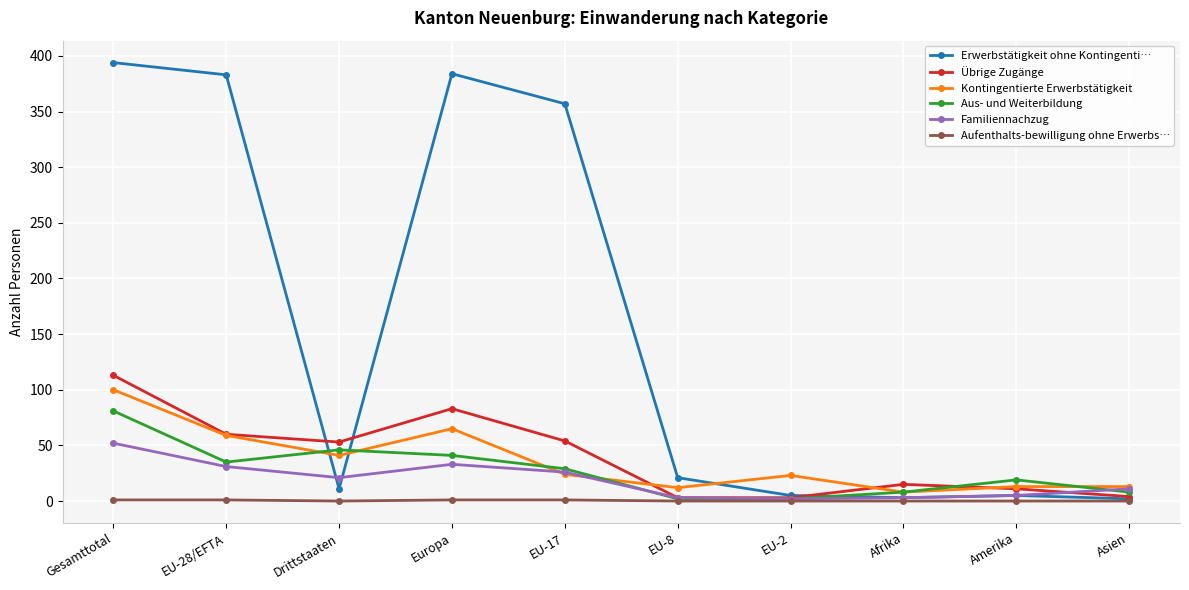

What is the average value of the Kontingentierte Erwerbstätigkeit series?

36